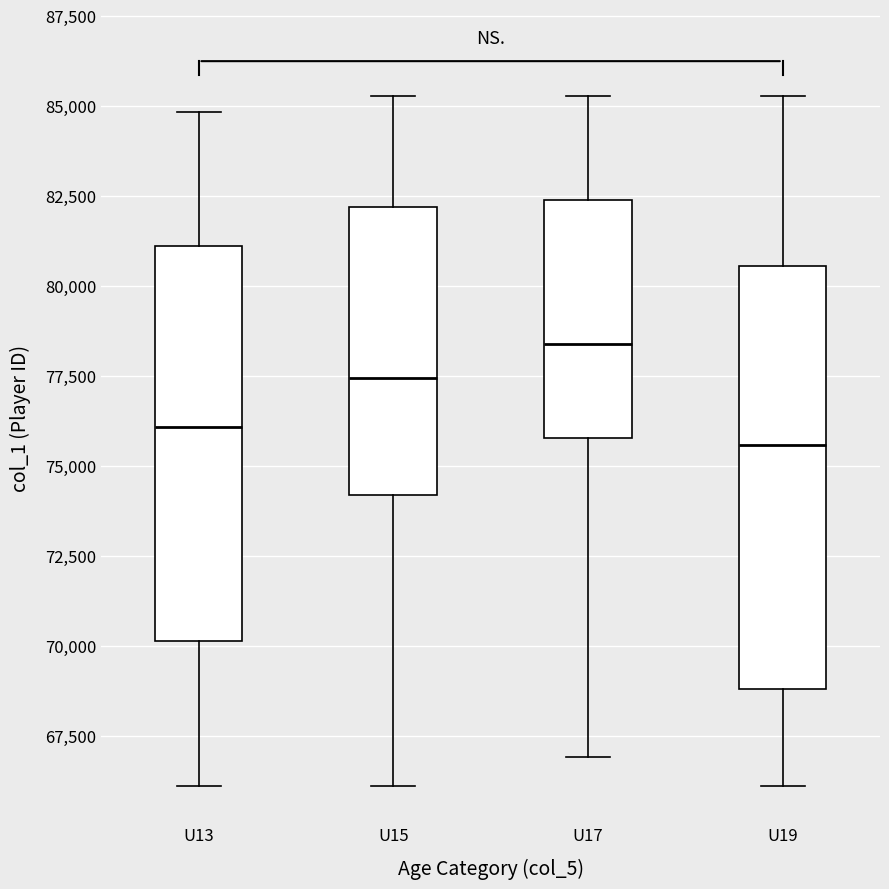

Reading left to right, read every box against the y-axis: the position of its median line, the range the box covers, and the ends of its whiskers. The values are not printed on the chart, so give them approximately, as read against the axis.

U13: median 76000, box 70000 to 81000, whiskers 66000 to 85000
U15: median 77500, box 74000 to 82000, whiskers 66000 to 85500
U17: median 78500, box 76000 to 82500, whiskers 67000 to 85500
U19: median 75500, box 69000 to 80500, whiskers 66000 to 85500